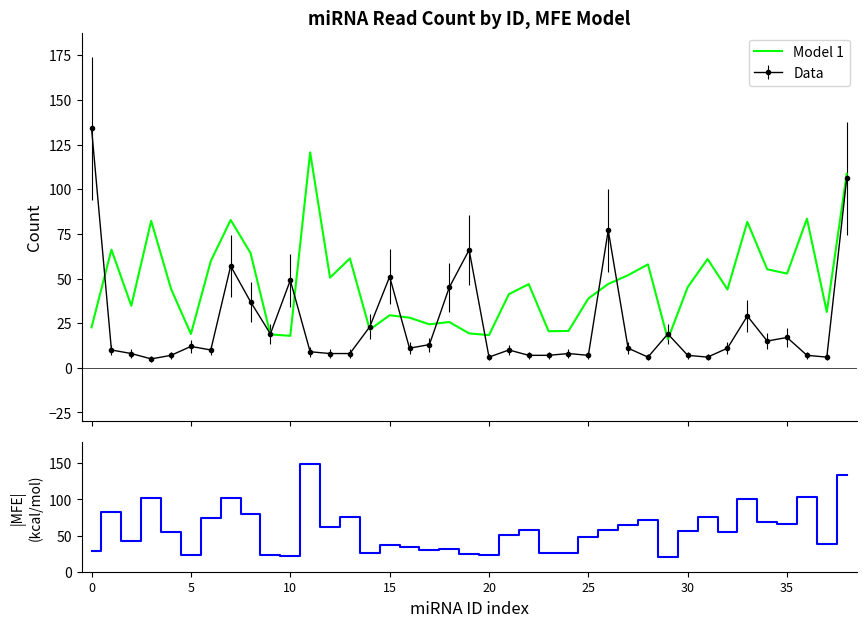

Which category has the lowest value in the MFE (abs) series?

29